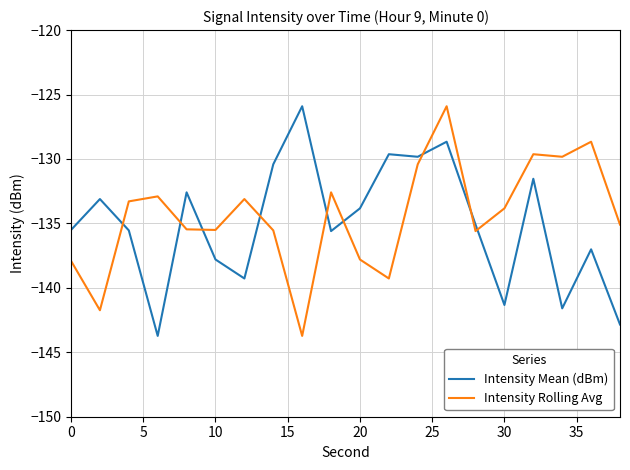

What is the maximum value for Intensity Mean (dBm)?

-125.9